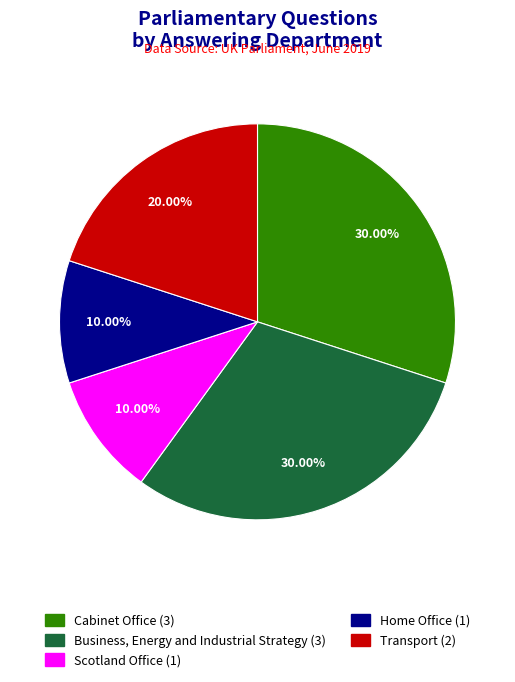

Is Home Office the majority of the pie?

No